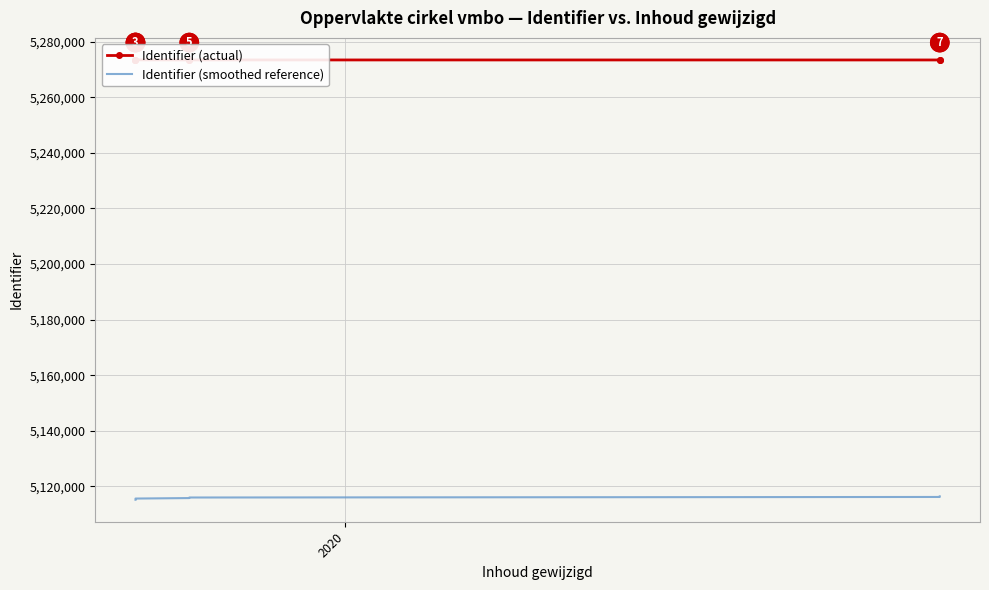

Which series has the largest total across all categories?

Identifier (actual)